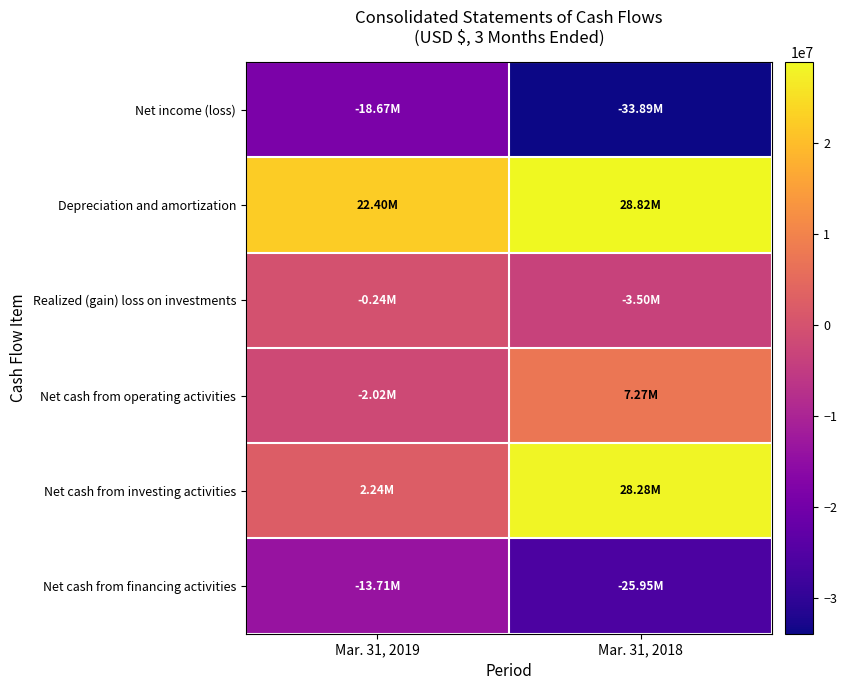

Which series changed the most between Mar. 31, 2019 and Mar. 31, 2018?

Net cash from investing activities